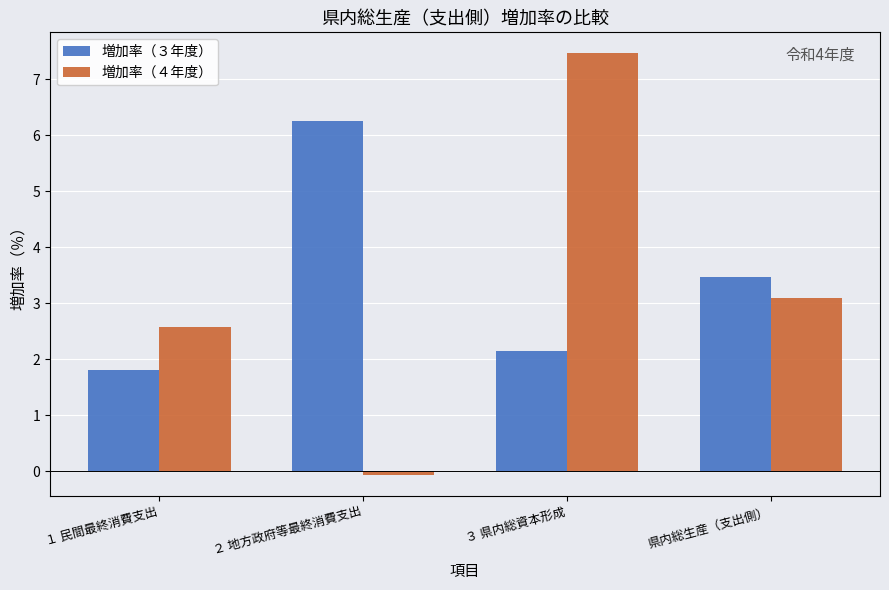

What is the difference between the highest and lowest values at 県内総生産（支出側）?

0.4